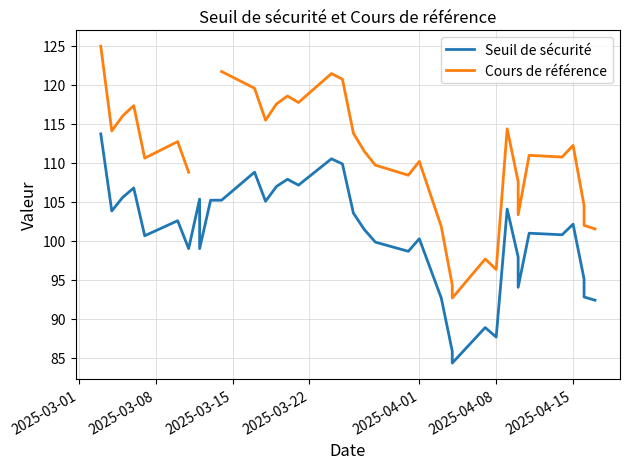

What are all the series names shown in the legend?

Seuil de sécurité, Cours de référence